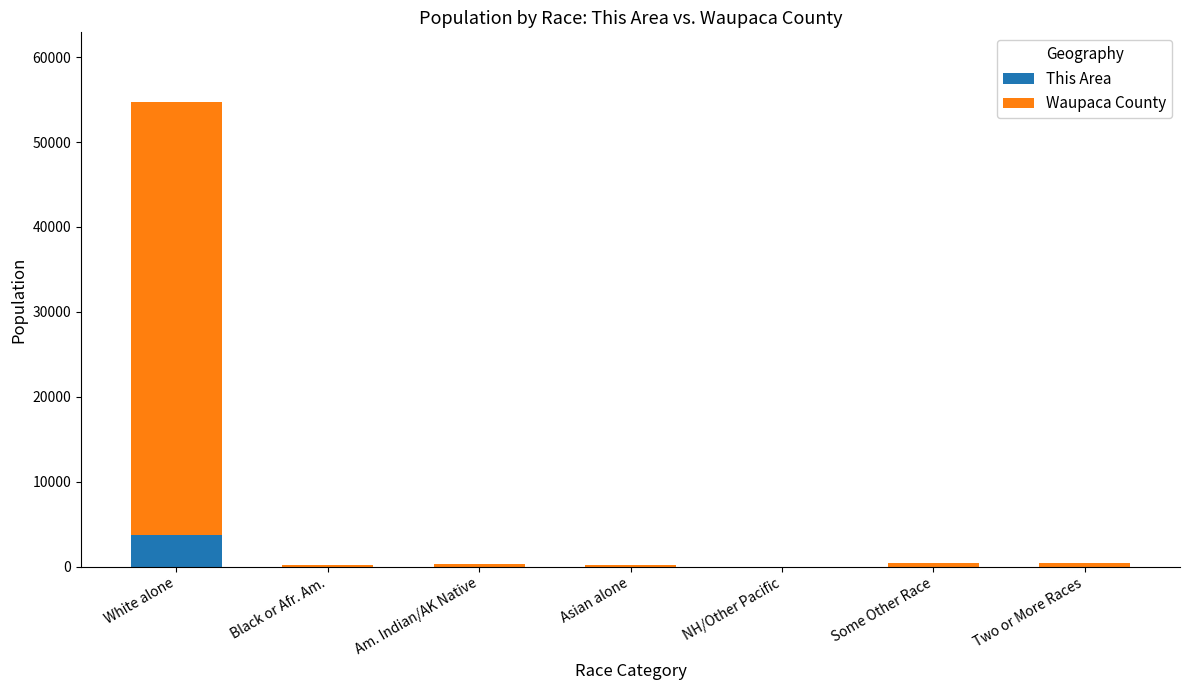

At which category is the sum across all series the highest?

White alone